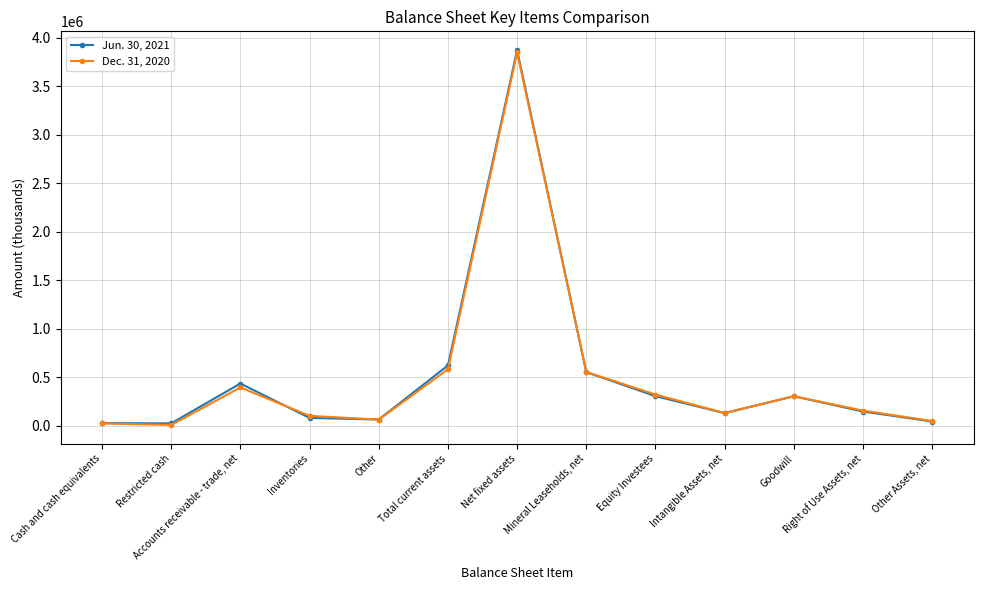

What position from the left is Net fixed assets?

7